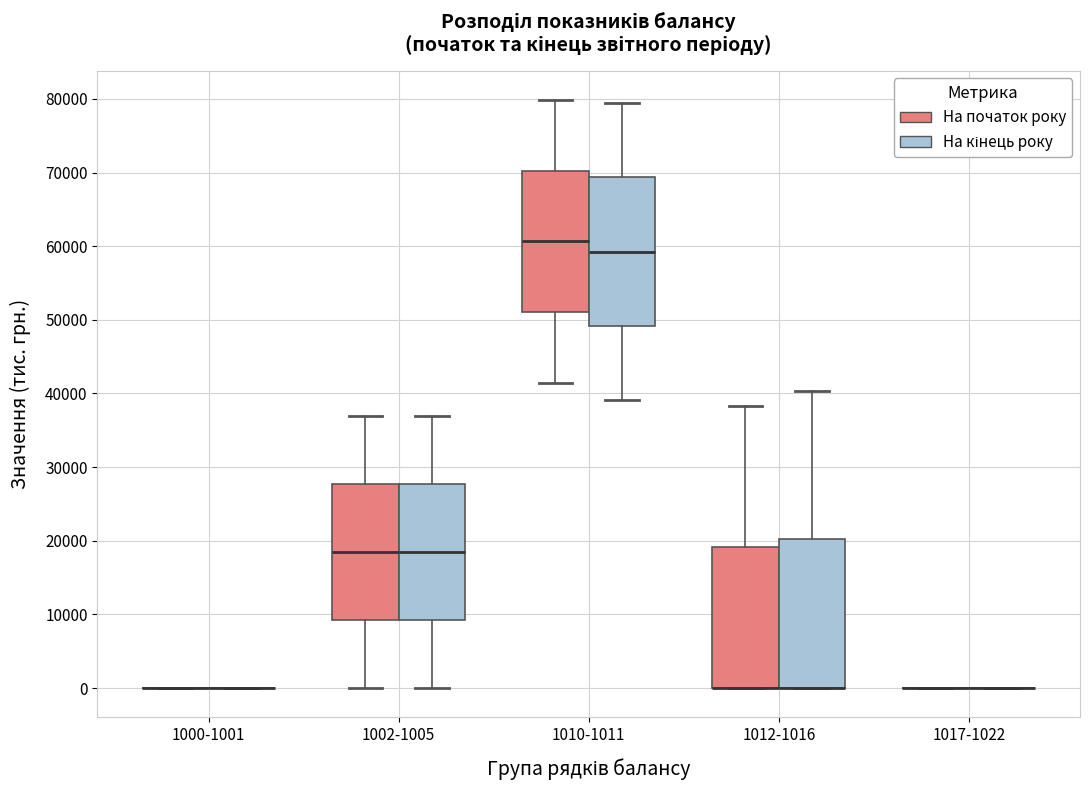

Reading left to right, read every box against the y-axis: the position of its median line, the range the box covers, and the ends of its whiskers. The values are not printed on the chart, so give them approximately, as read against the axis.

1000-1001 (На початок року): box collapsed to a line at 0, whiskers 0 to 0
1000-1001 (На кінець року): box collapsed to a line at 0, whiskers 0 to 0
1002-1005 (На початок року): median 18000, box 9000 to 28000, whiskers 0 to 37000
1002-1005 (На кінець року): median 18000, box 9000 to 28000, whiskers 0 to 37000
1010-1011 (На початок року): median 61000, box 51000 to 70000, whiskers 41000 to 80000
1010-1011 (На кінець року): median 59000, box 49000 to 69000, whiskers 39000 to 79000
1012-1016 (На початок року): median 0 (drawn on the box's lower edge), box 0 to 19000, whiskers 0 to 38000
1012-1016 (На кінець року): median 0 (drawn on the box's lower edge), box 0 to 20000, whiskers 0 to 40000
1017-1022 (На початок року): box collapsed to a line at 0, whiskers 0 to 0
1017-1022 (На кінець року): box collapsed to a line at 0, whiskers 0 to 0